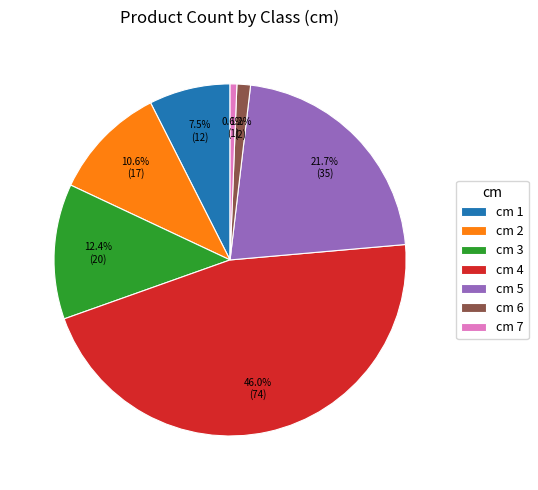

Is there a majority slice in this chart?

No